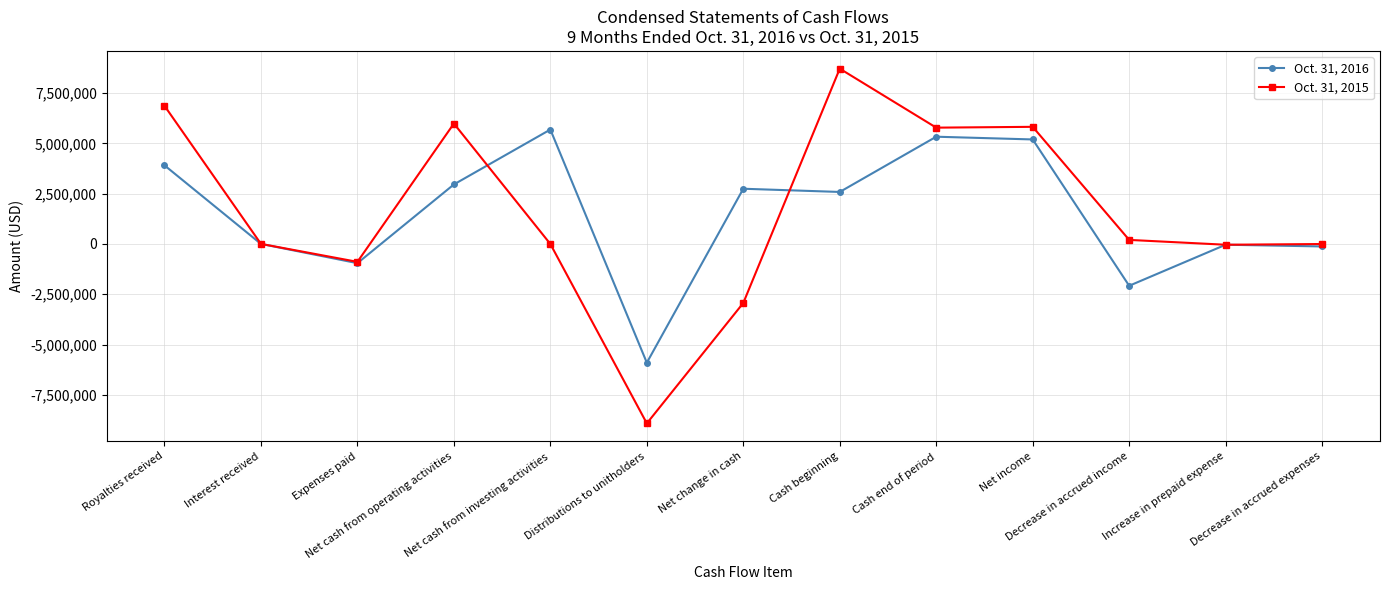

What is the smallest value displayed?

-8921606